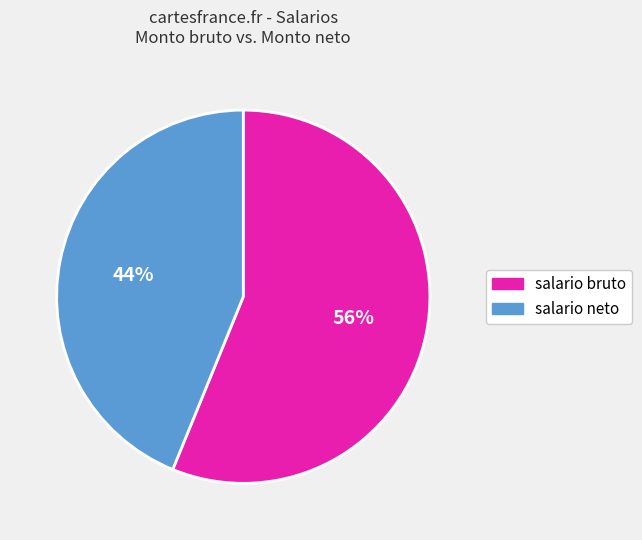

Is the sum of salario bruto and salario neto greater than half?

Yes